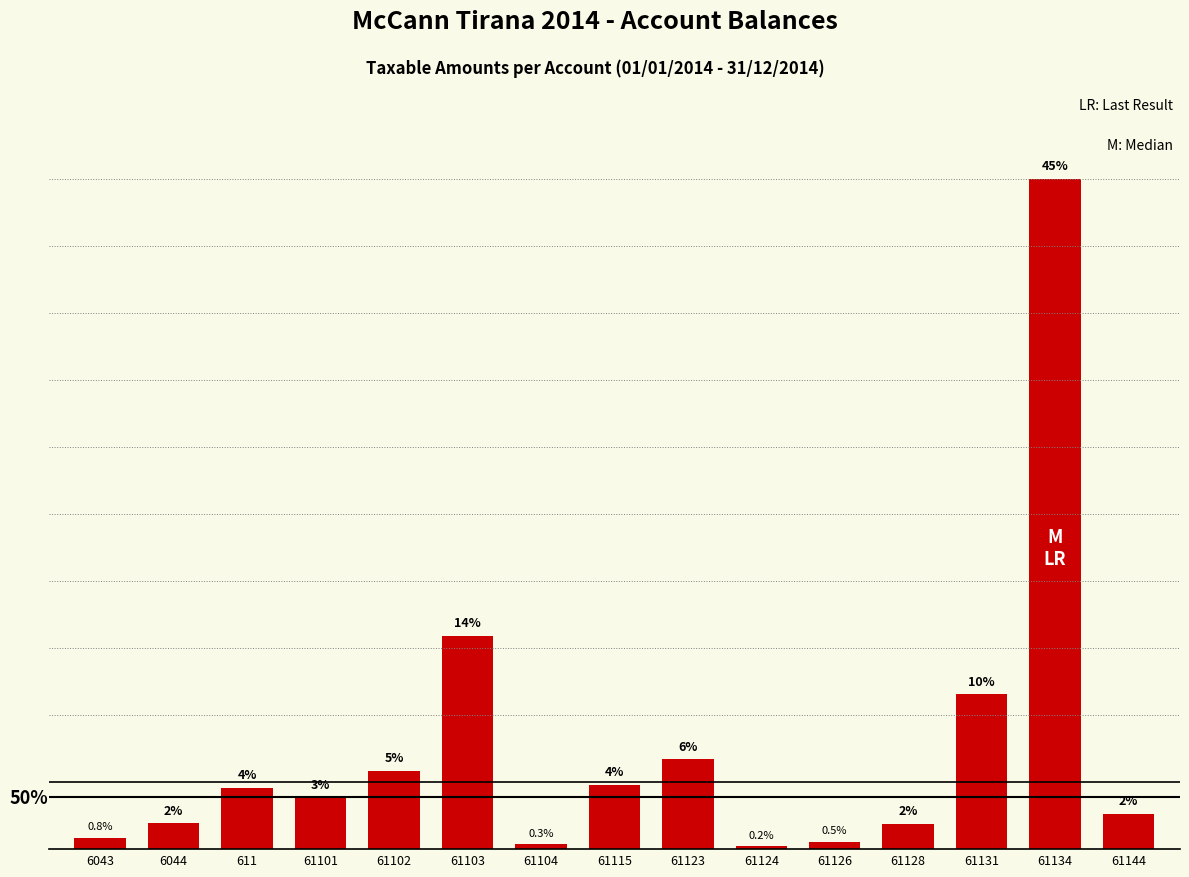

List the labels in order of value, smallest first.

61124, 61104, 61126, 6043, 61128, 6044, 61144, 61101, 611, 61115, 61102, 61123, 61131, 61103, 61134